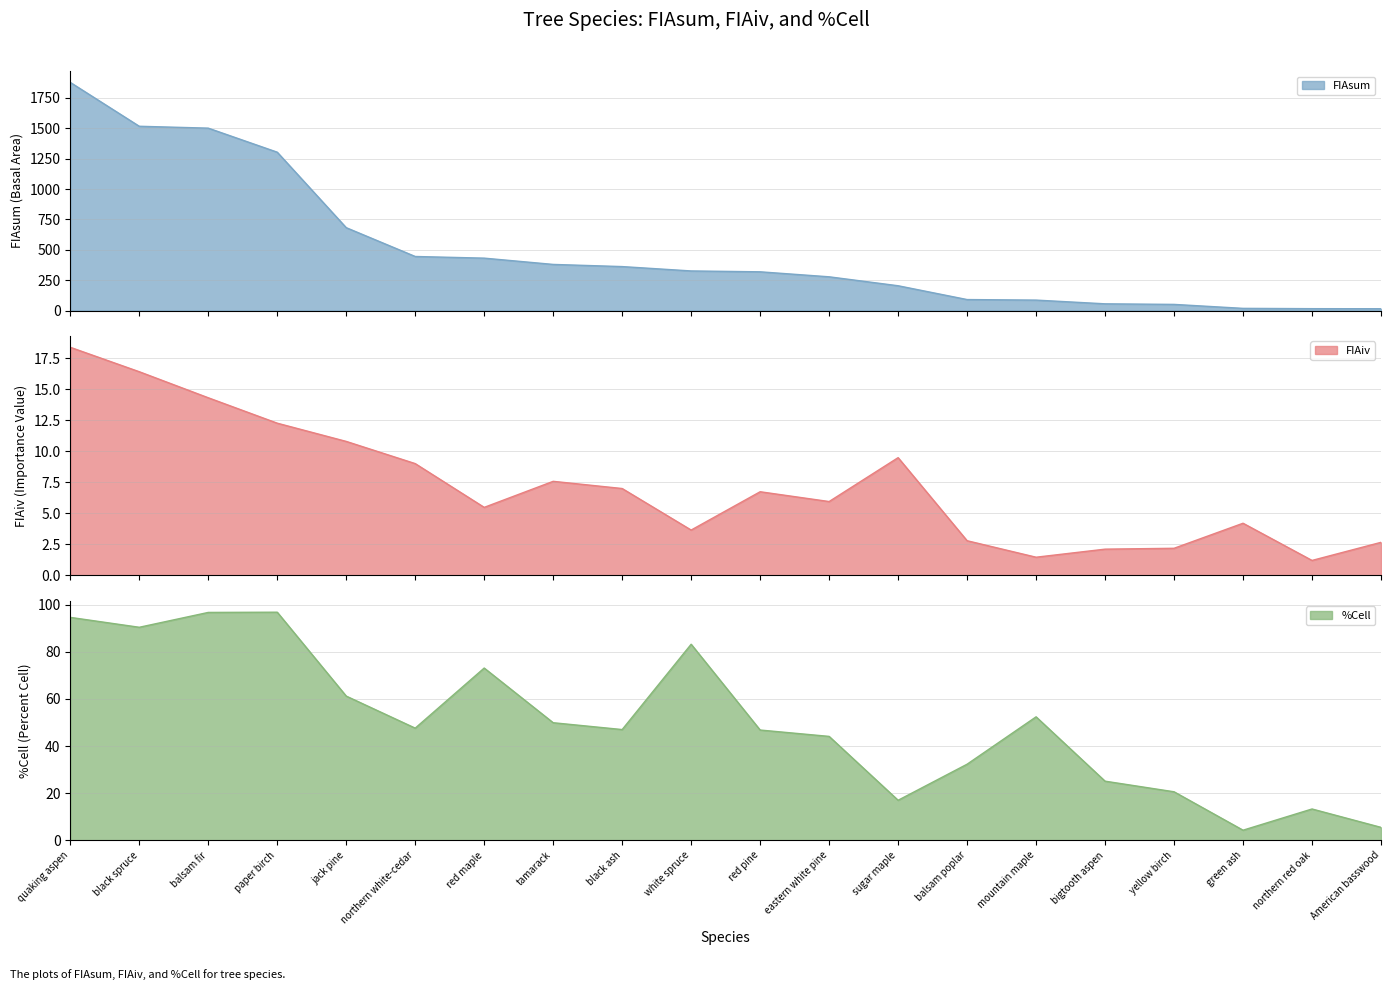

What is the difference between the highest and lowest values at green ash?

13.7